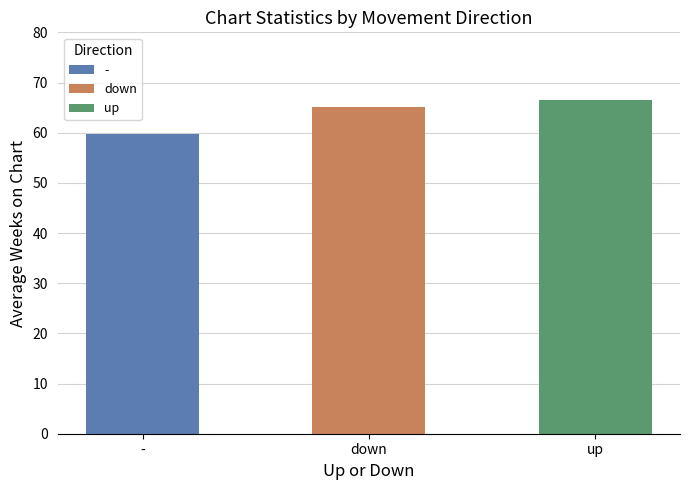

What is the label of the 1st bar from the right?

up